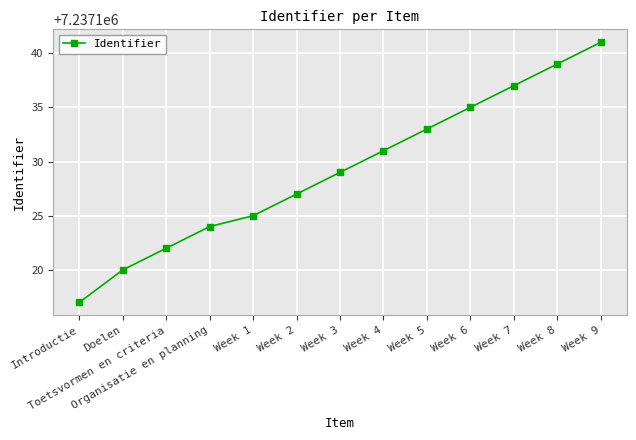

Reading left to right, list all the values displayed in this chart.

7237117	7237120	7237122	7237124	7237125	7237127	7237129	7237131	7237133	7237135	7237137	7237139	7237141